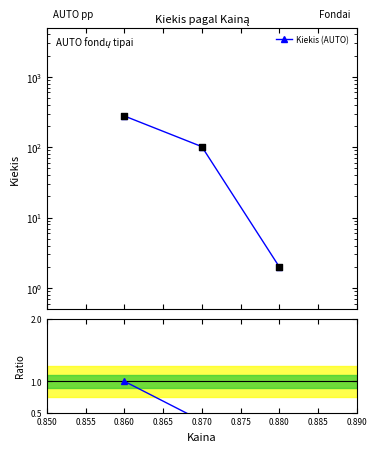

Which series has the largest total across all categories?

Kiekis (AUTO)